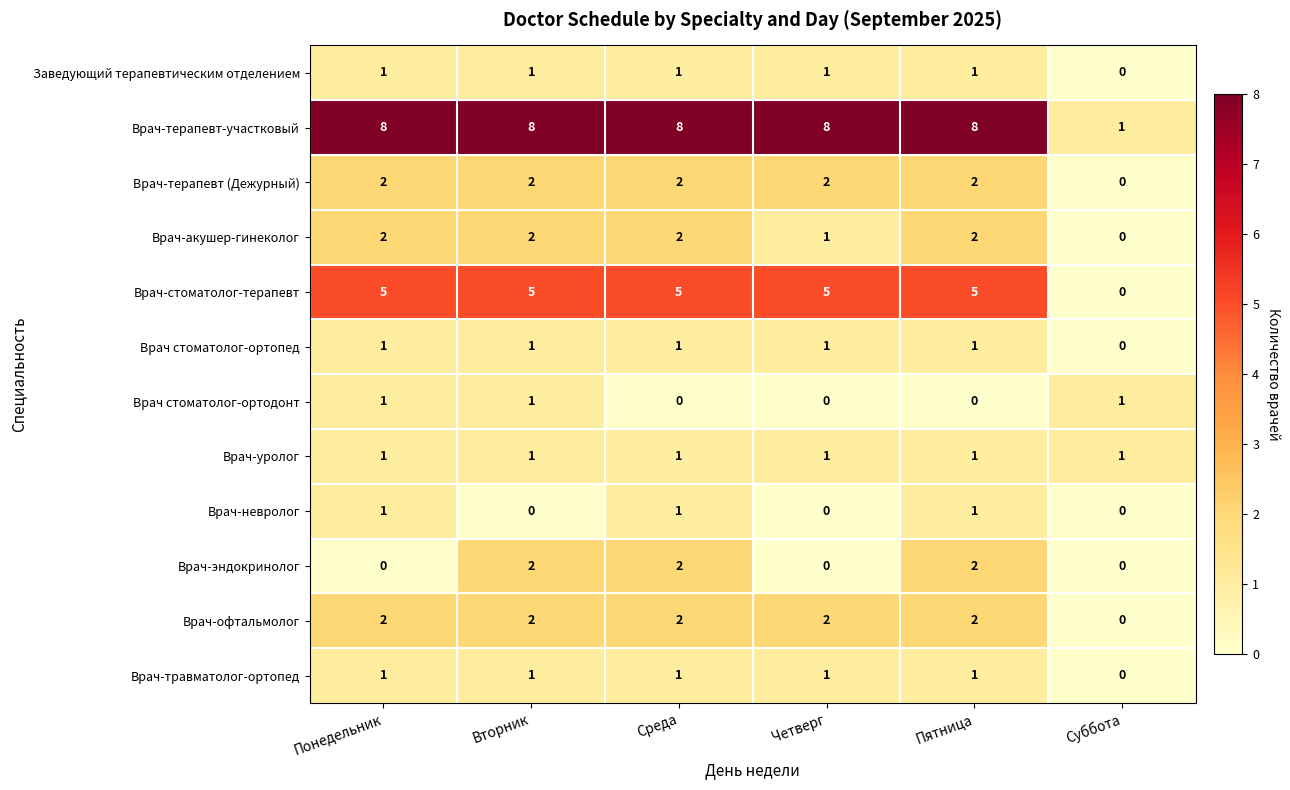

Which series has the widest spread of values?

Врач-терапевт-участковый